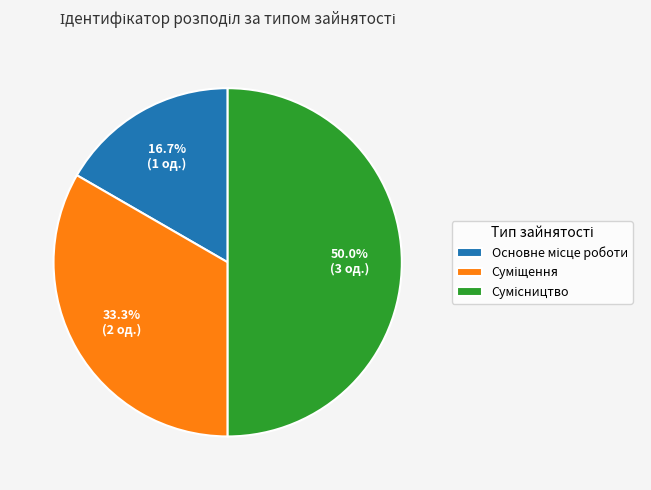

How many segments does this pie chart have?

3